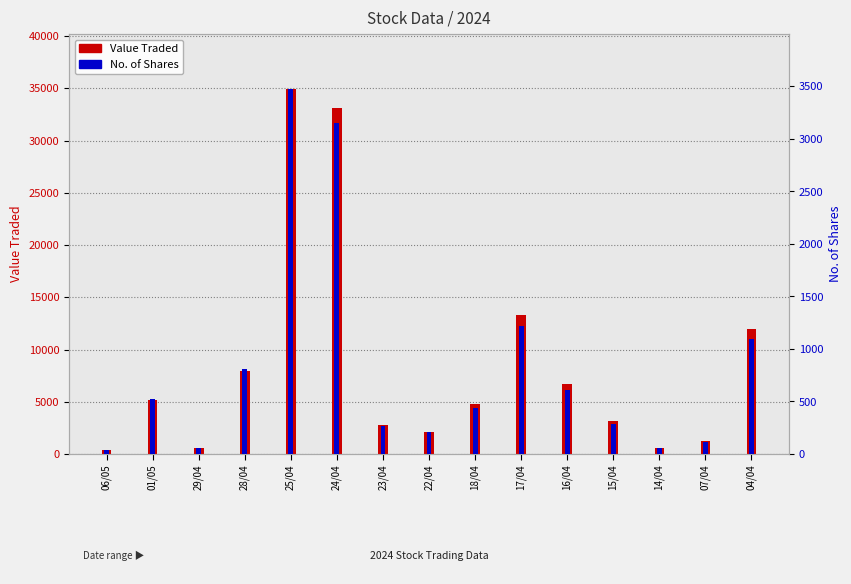

Where does the No. of Shares series first go above 442?

01/05